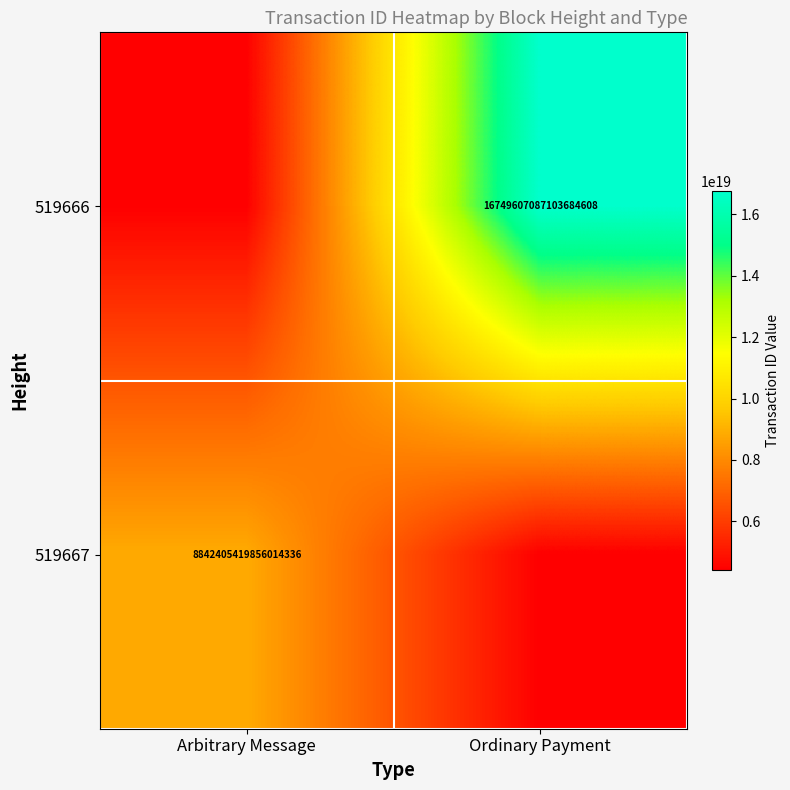

Count the number of data series in this chart.

2